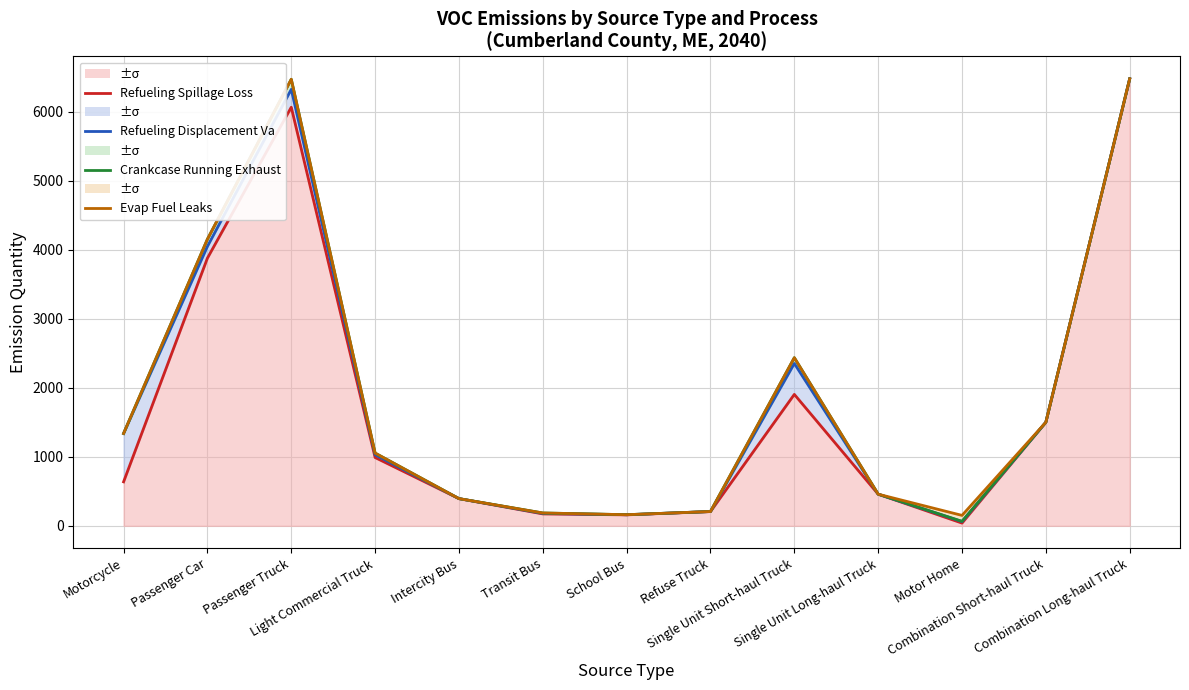

Reading left to right, extract all data points from this chart.

Refueling Spillage Loss: 637.5	3881.3	6069.2	989.8	394.2	172.4	158.7	206.1	1905.3	458.5	39.2	1501.5	6481.0
Refueling Displacement Va: 1338.5	4050.9	6328.3	1030.3	394.2	179.6	160.8	207.0	2353.5	458.5	62.1	1501.5	6481.0
Crankcase Running Exhaust: 1338.5	4155.7	6474.8	1054.6	394.2	185.9	161.1	207.1	2437.3	458.5	64.8	1501.5	6481.0
Evap Fuel Leaks: 1338.5	4155.7	6474.8	1054.6	394.2	185.9	161.1	207.1	2437.3	458.5	151.1	1501.5	6481.0